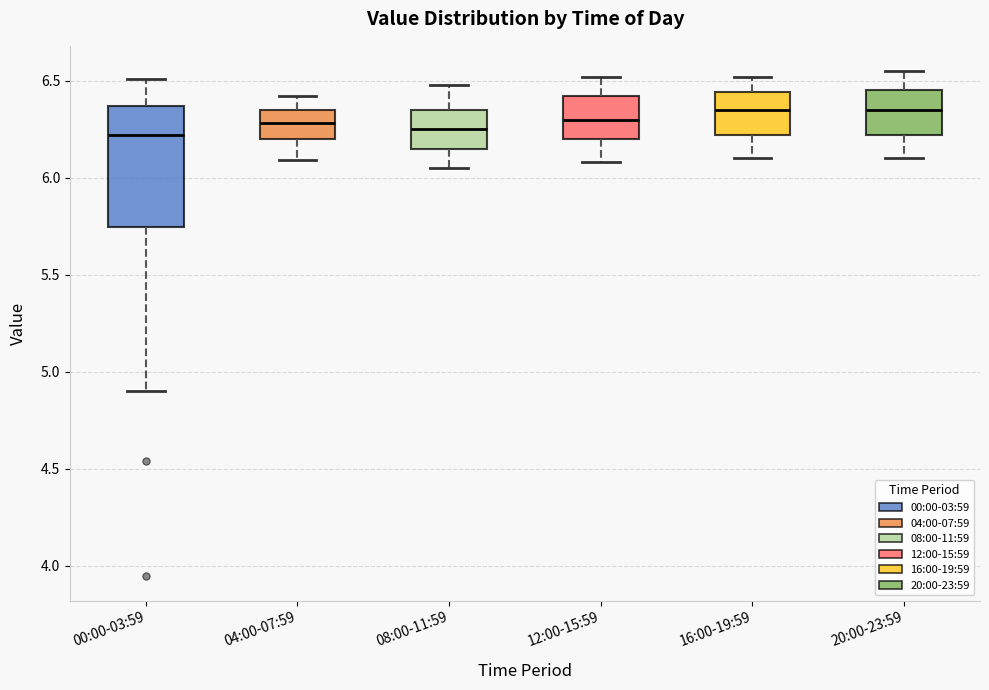

Reading left to right, transcribe this box plot: for each box, give where its median line is, the range the box spans, and where its two whiskers end, as read against the y-axis. The values are not printed on the chart, so give them approximately, as read against the axis.

00:00-03:59: median 6.20, box 5.75 to 6.35, whiskers 4.90 to 6.50
04:00-07:59: median 6.30, box 6.20 to 6.35, whiskers 6.10 to 6.40
08:00-11:59: median 6.25, box 6.15 to 6.35, whiskers 6.05 to 6.50
12:00-15:59: median 6.30, box 6.20 to 6.40, whiskers 6.10 to 6.50
16:00-19:59: median 6.35, box 6.20 to 6.45, whiskers 6.10 to 6.50
20:00-23:59: median 6.35, box 6.20 to 6.45, whiskers 6.10 to 6.55